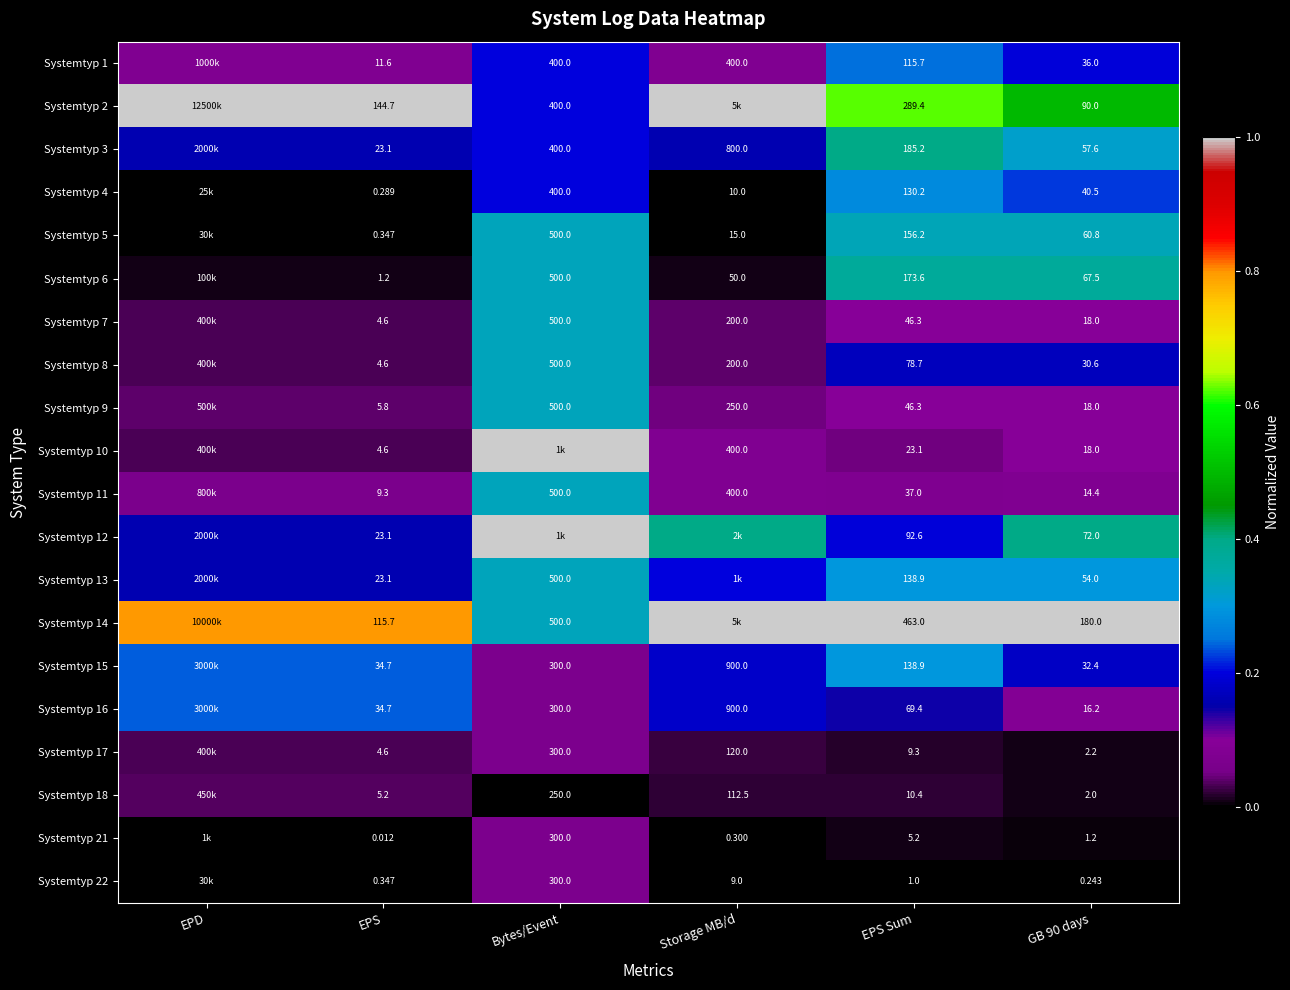

At how many categories does at least one series exceed 0?

6